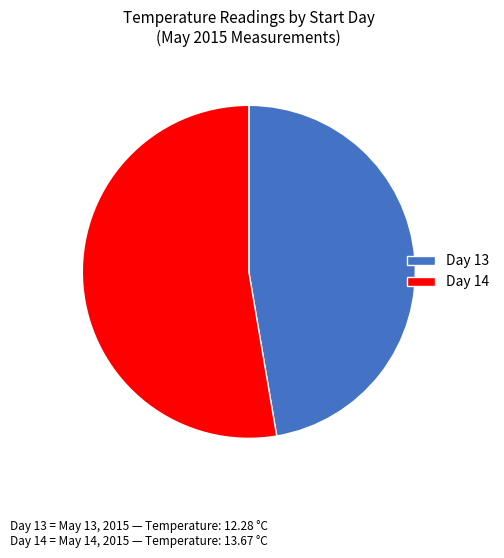

Which category accounts for the majority?

Day 14